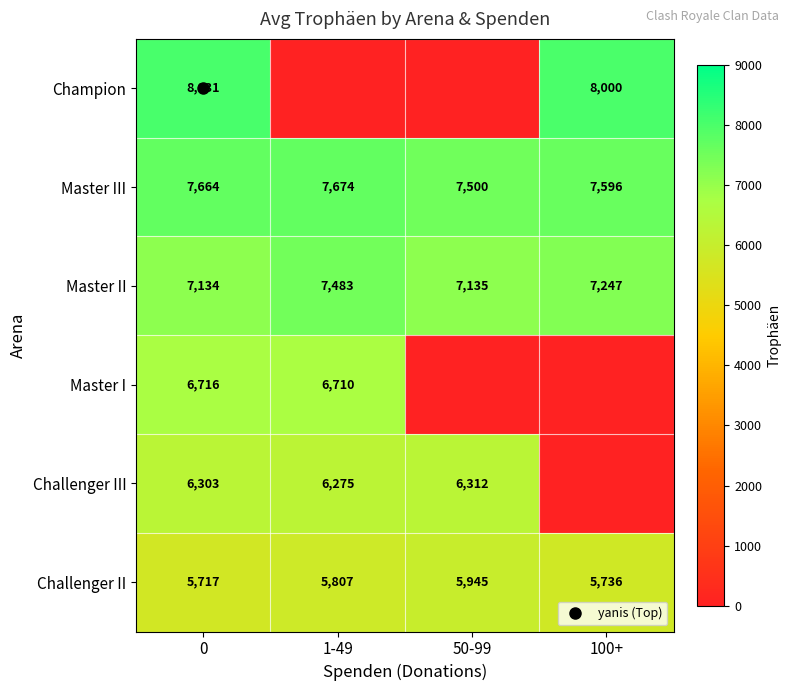

What is the average value of the Challenger II series?

5801.4